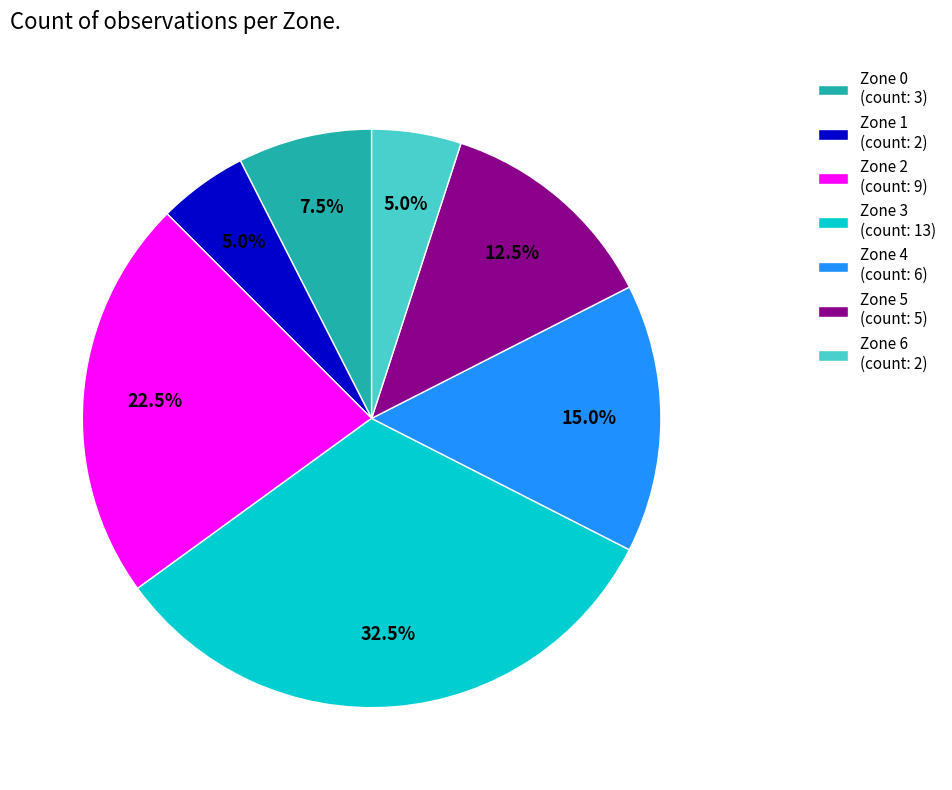

Which has a higher value, Zone 5 (count: 5) or Zone 4 (count: 6)?

Zone 4 (count: 6)